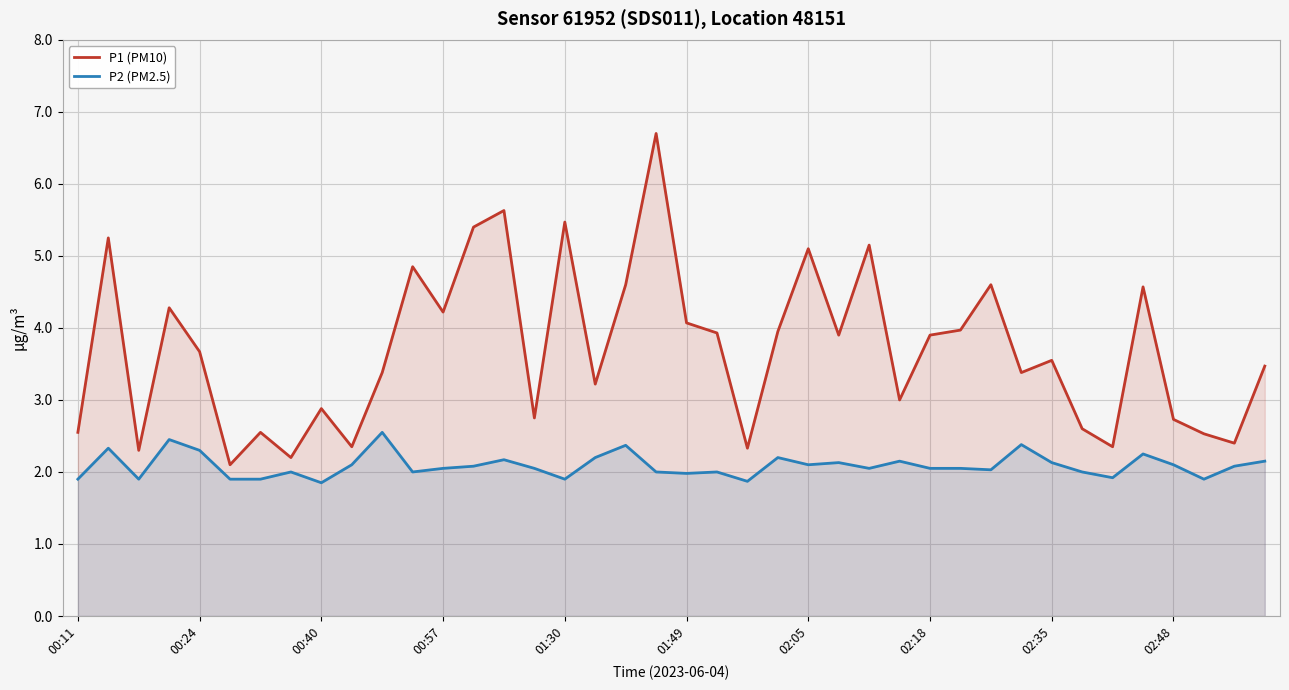

Between 11 and 34, which is larger?

11